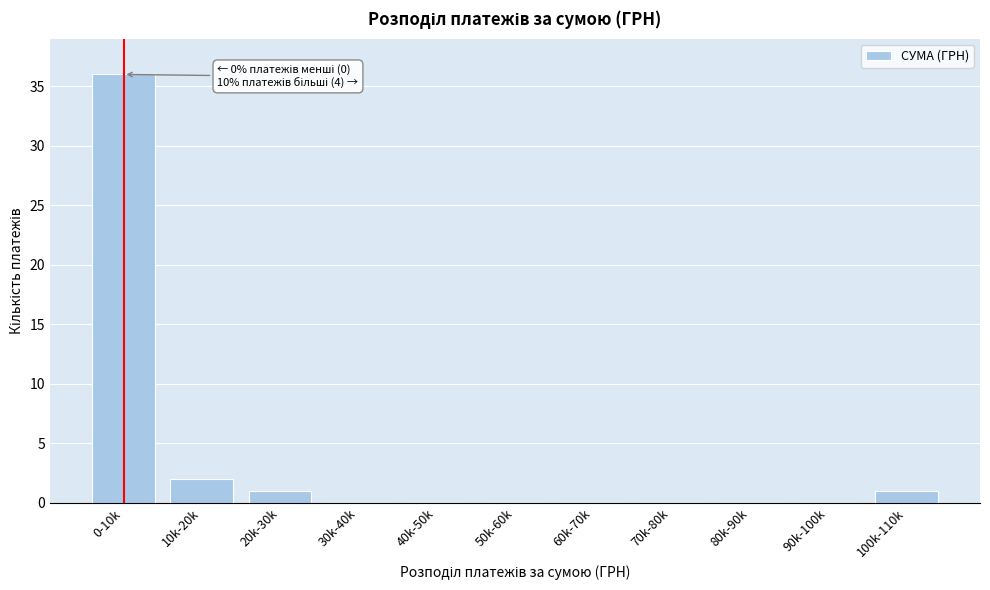

Reading left to right, what are all the values shown in this chart?

0-10k=36	10k-20k=2	20k-30k=1	30k-40k=0	40k-50k=0	50k-60k=0	60k-70k=0	70k-80k=0	80k-90k=0	90k-100k=0	100k-110k=1